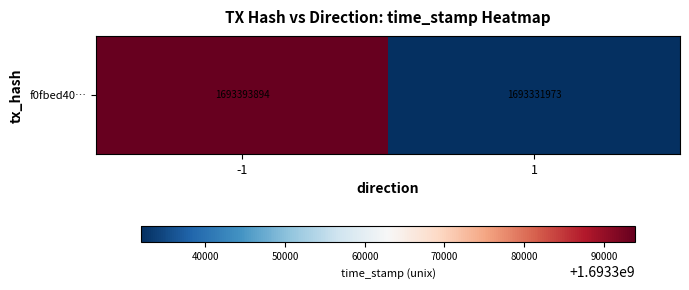

What is the difference between the maximum and minimum values?

61921